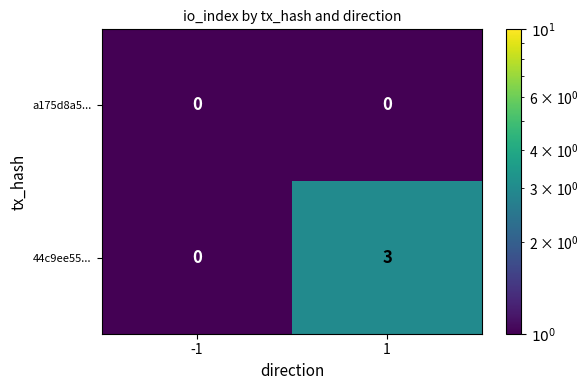

What is the greatest value displayed?

3